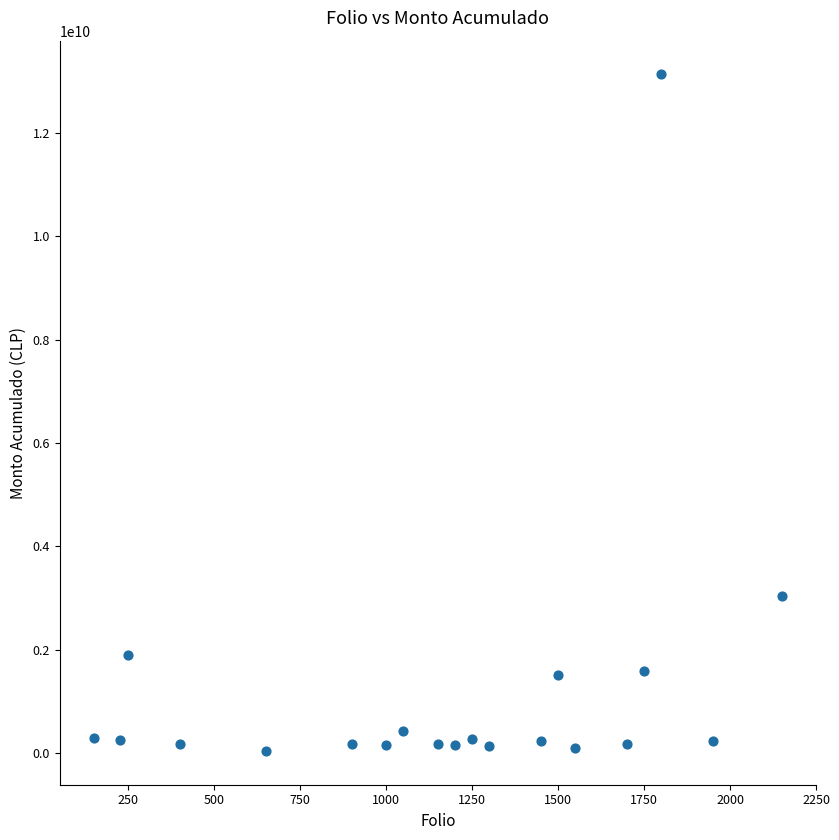

What Y value in the scatter plot is closest to 6585022241?

3038185119